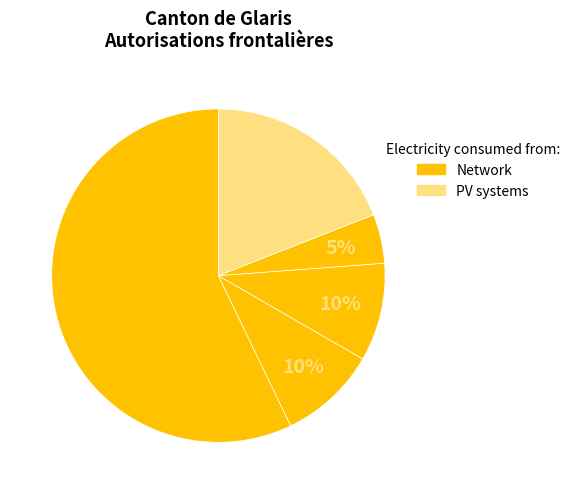

How many slices are in this pie chart?

5